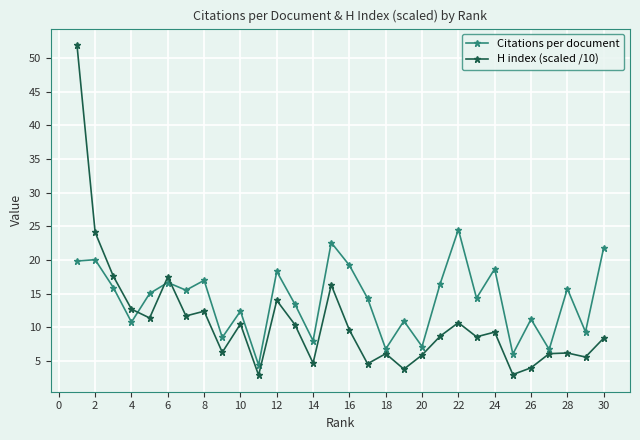

What is the sum of all H index (scaled /10) values?

325.0